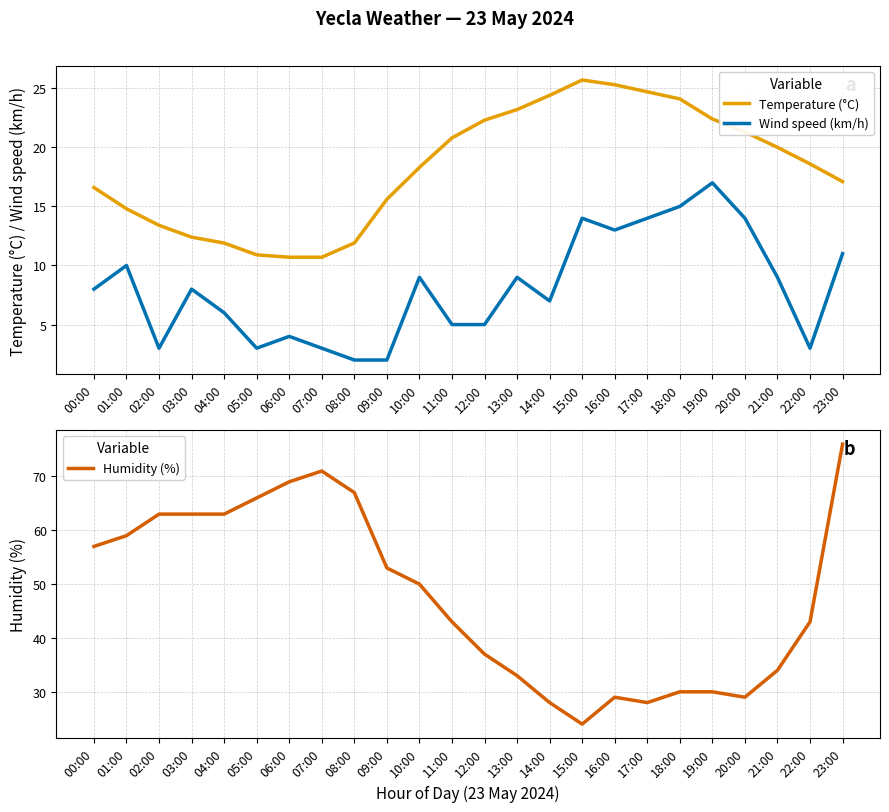

What is the label of the 16th point from the left?

15:00